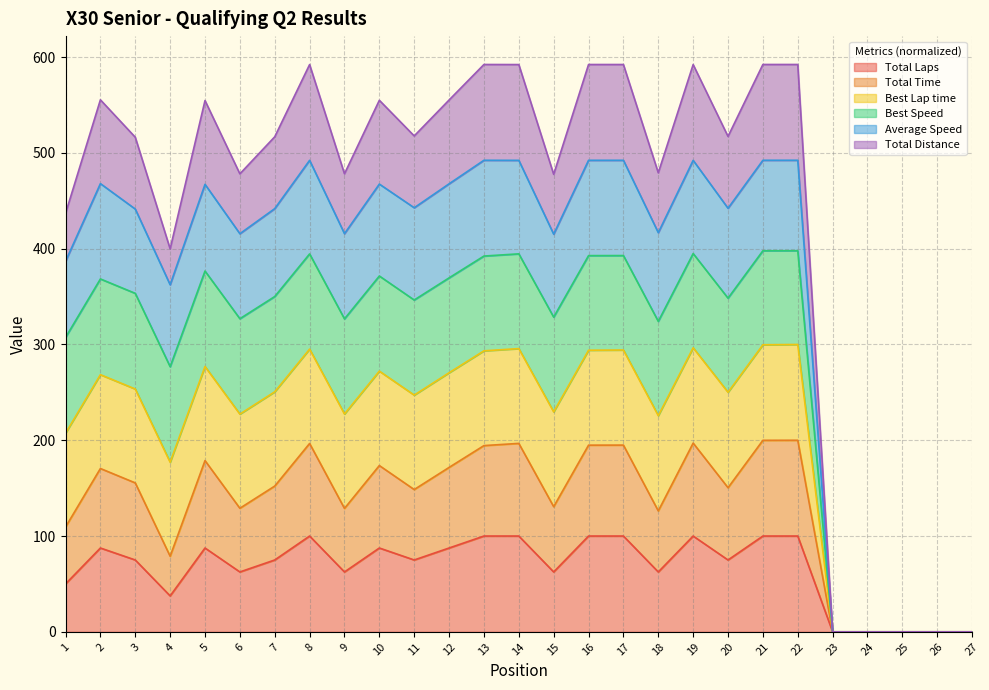

What is the value of the Total Time point at the 5th from the left?

178.8